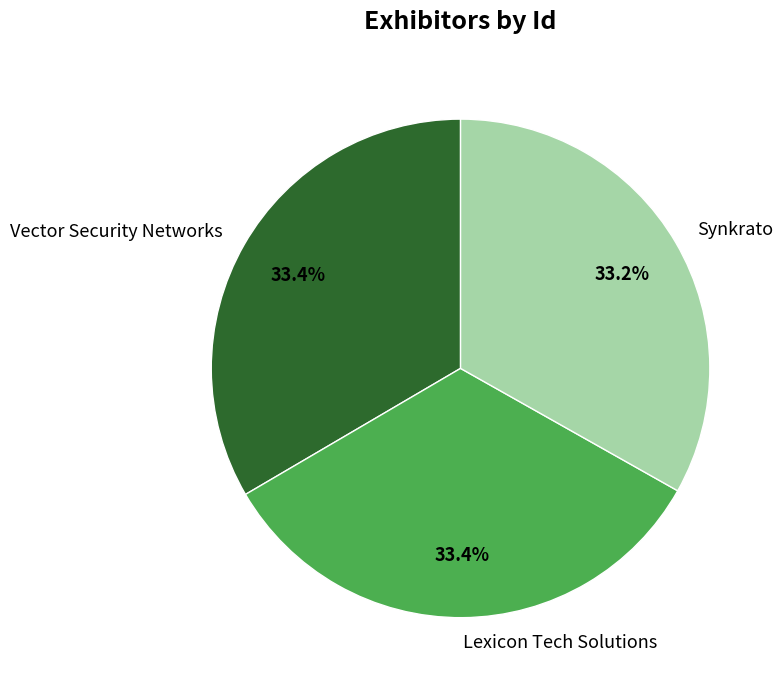

Is there a majority slice in this chart?

No